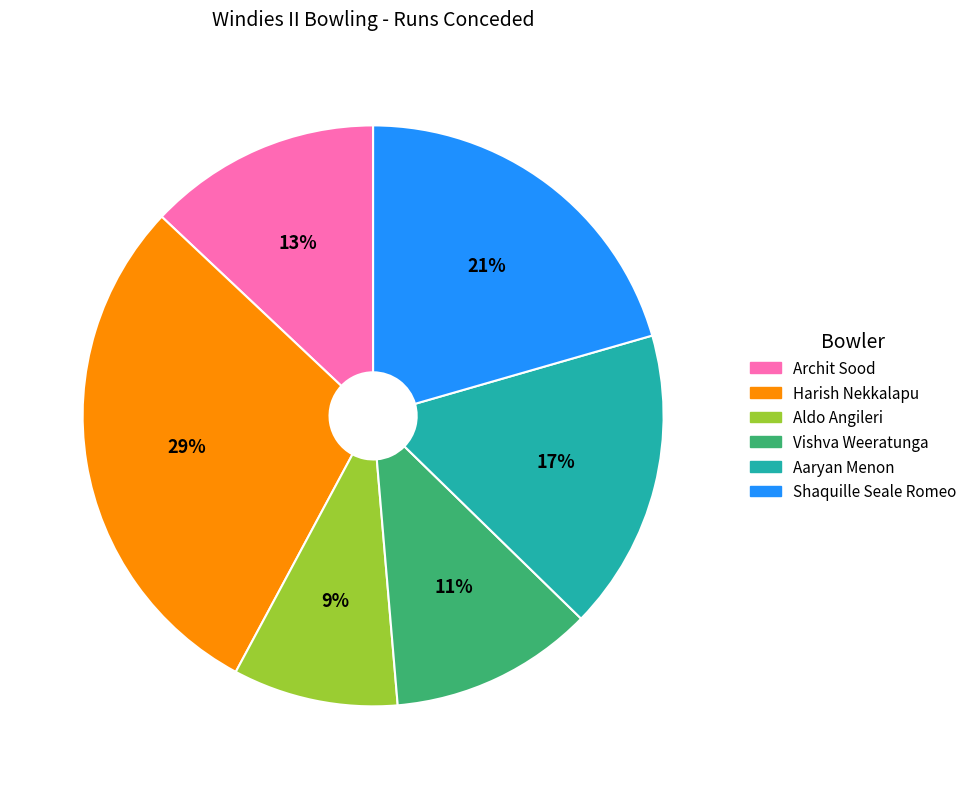

What is the ratio of the value at Shaquille Seale Romeo to the value at Aaryan Menon?

1.2